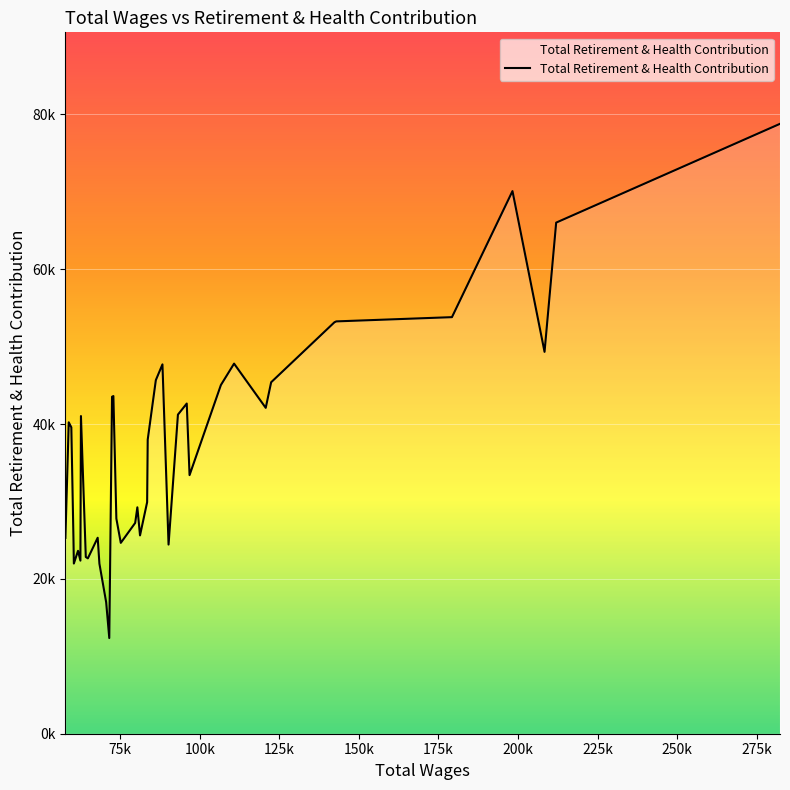

What is the smallest value displayed?

12356